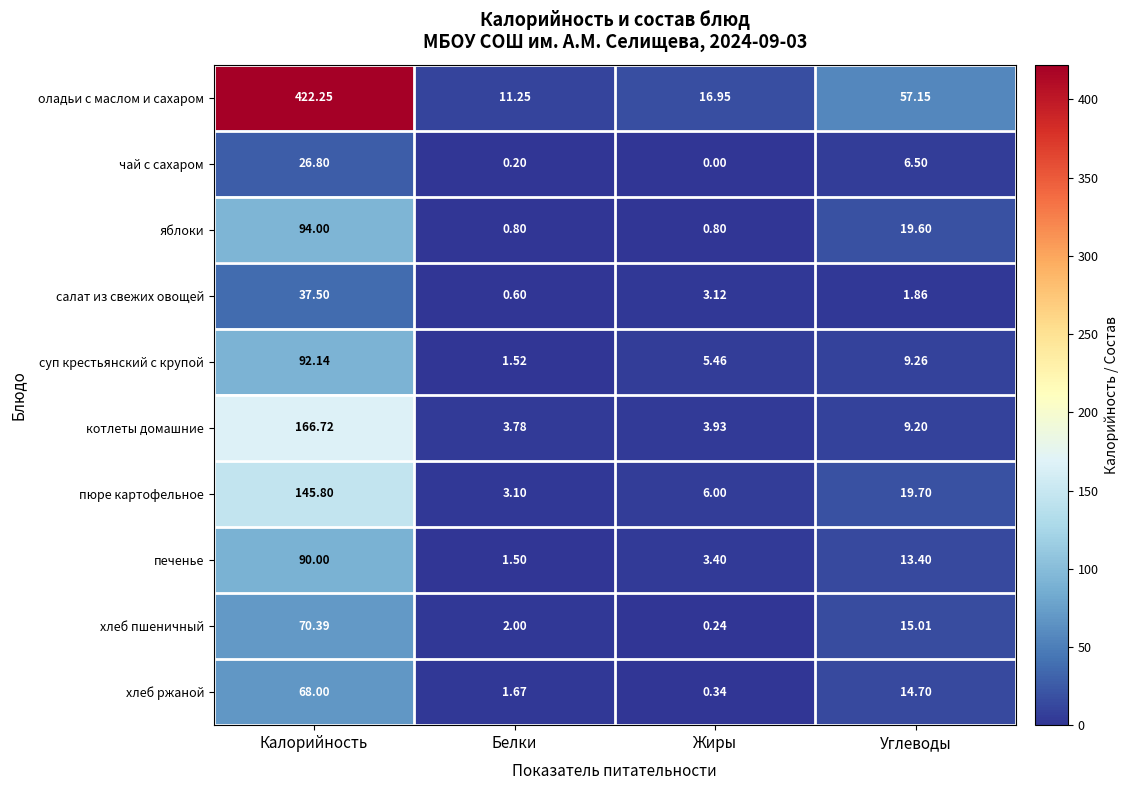

Which series changed the most between Калорийность and Углеводы?

оладьи с маслом и сахаром